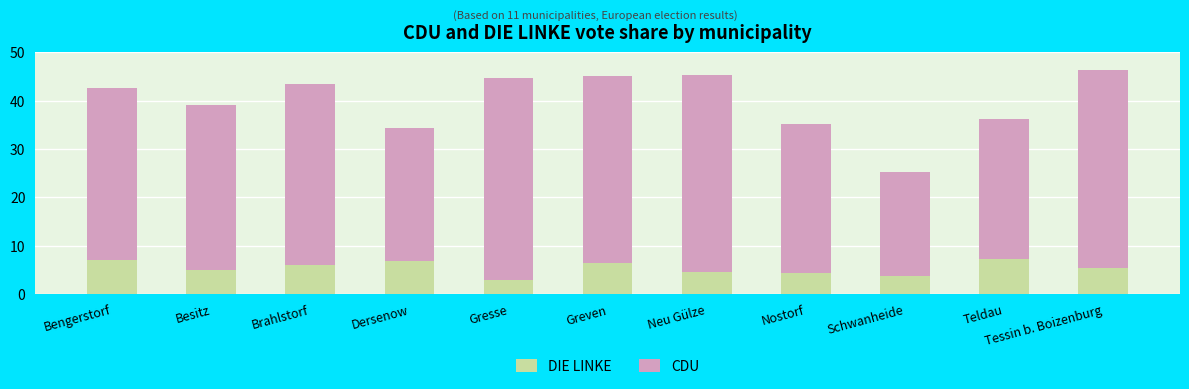

Is it true that DIE LINKE equals 6.4 at Greven?

True